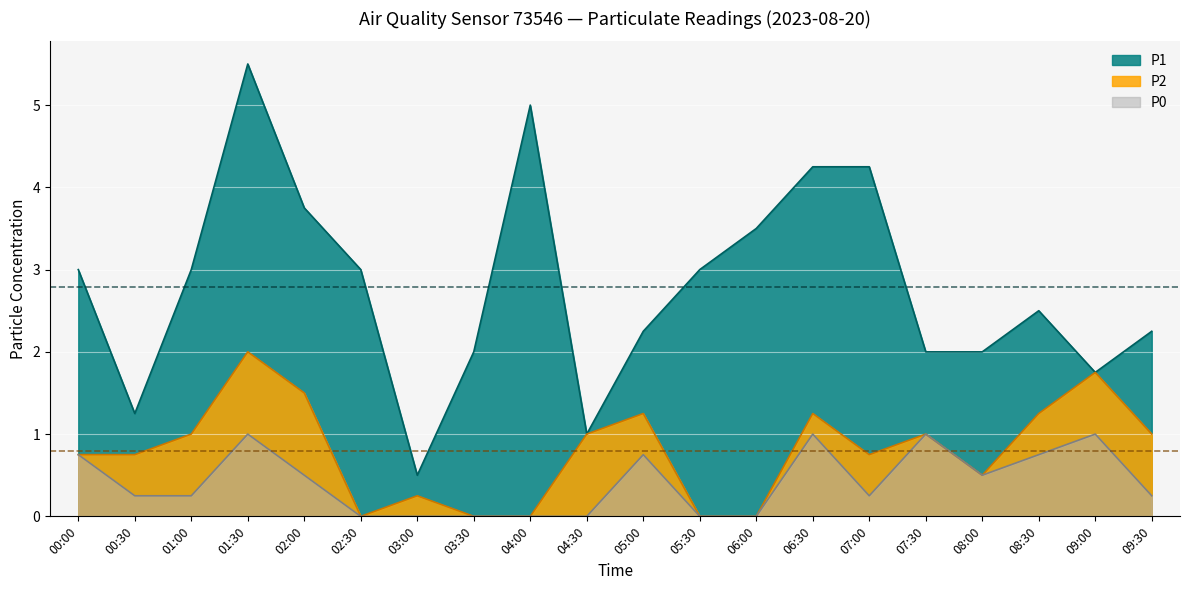

Reading left to right, transcribe all the data shown in this chart.

P1: 3.0	1.2	3.0	5.5	3.8	3.0	0.5	2.0	5.0	1.0	2.2	3.0	3.5	4.2	4.2	2.0	2.0	2.5	1.8	2.2
P2: 0.8	0.8	1.0	2.0	1.5	0.0	0.2	0.0	0.0	1.0	1.2	0.0	0.0	1.2	0.8	1.0	0.5	1.2	1.8	1.0
P0: 0.8	0.2	0.2	1.0	0.5	0.0	0.0	0.0	0.0	0.0	0.8	0.0	0.0	1.0	0.2	1.0	0.5	0.8	1.0	0.2